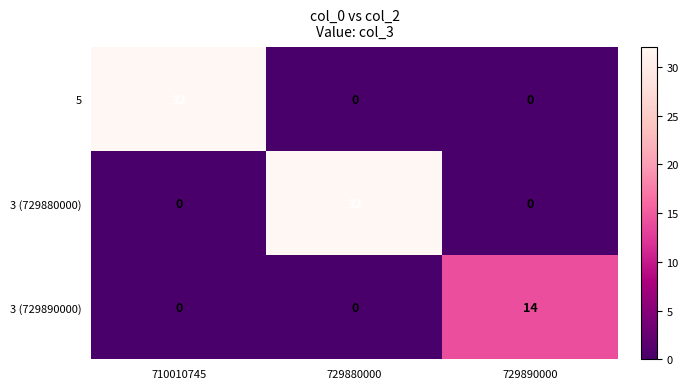

What is the difference between the 5 values at 710010745 and 729890000?

32